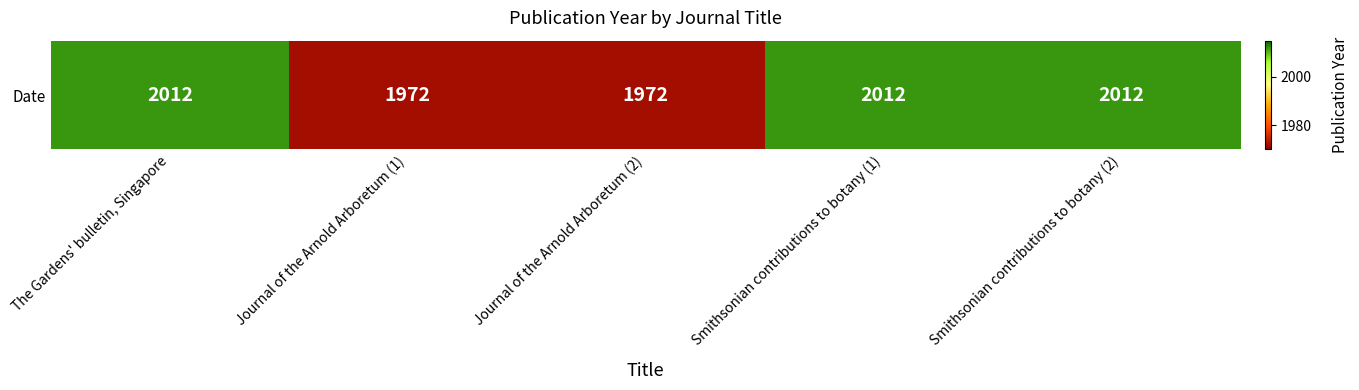

True or false: the data shows 1277 at Smithsonian contributions to botany (2).

False